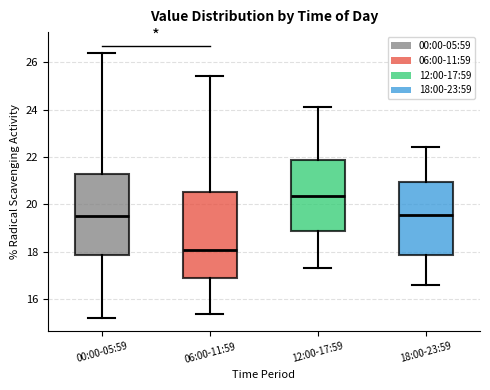

Reading left to right, read every box against the y-axis: the position of its median line, the range the box covers, and the ends of its whiskers. The values are not printed on the chart, so give them approximately, as read against the axis.

00:00-05:59: median 19.6, box 17.8 to 21.2, whiskers 15.2 to 26.4
06:00-11:59: median 18.0, box 16.8 to 20.6, whiskers 15.4 to 25.4
12:00-17:59: median 20.4, box 18.8 to 21.8, whiskers 17.4 to 24.2
18:00-23:59: median 19.6, box 17.8 to 21.0, whiskers 16.6 to 22.4